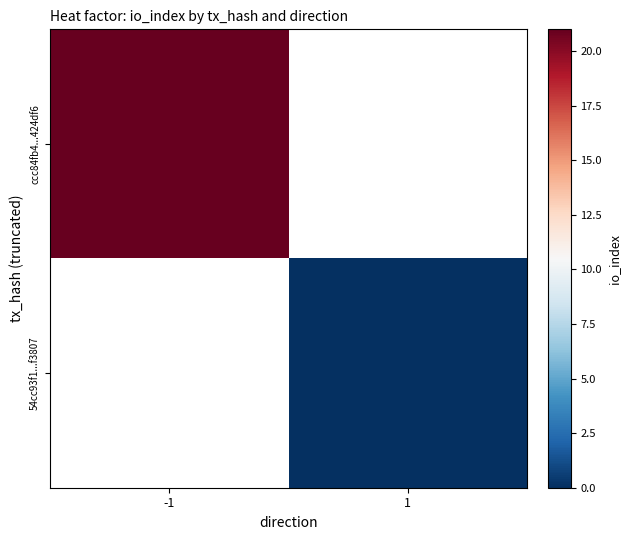

Rank the series by their average value, from highest to lowest.

ccc84fb4...424df6, 54cc93f1...f3807